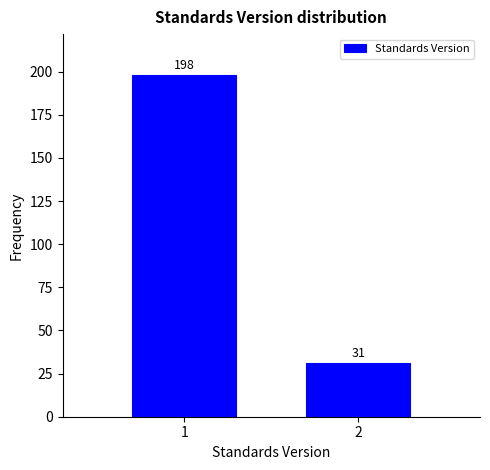

Reading left to right, extract all data points from this chart.

198	31